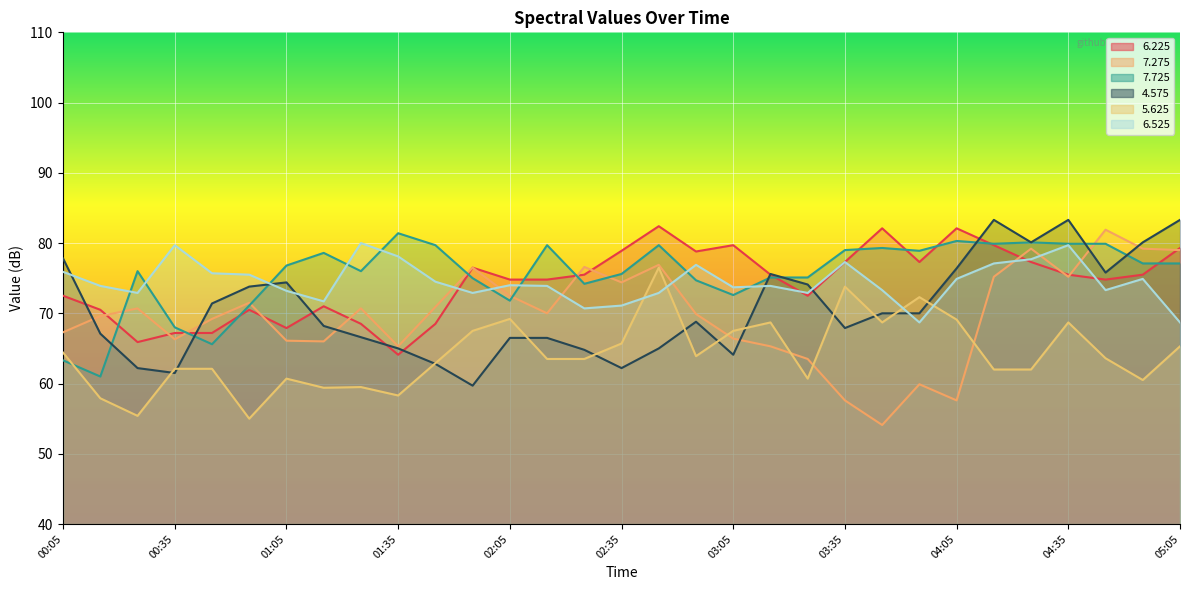

The 4.575 series shows 64.8 at 02:25. True or false?

True